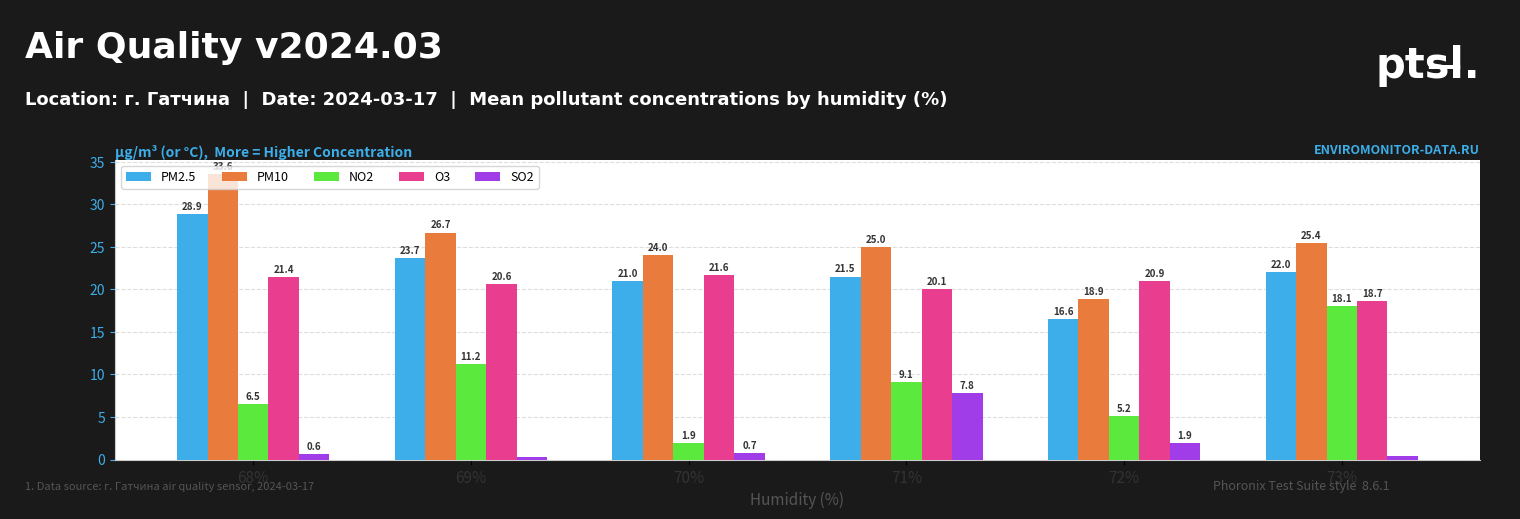

Which series has the largest range (max minus min)?

NO2